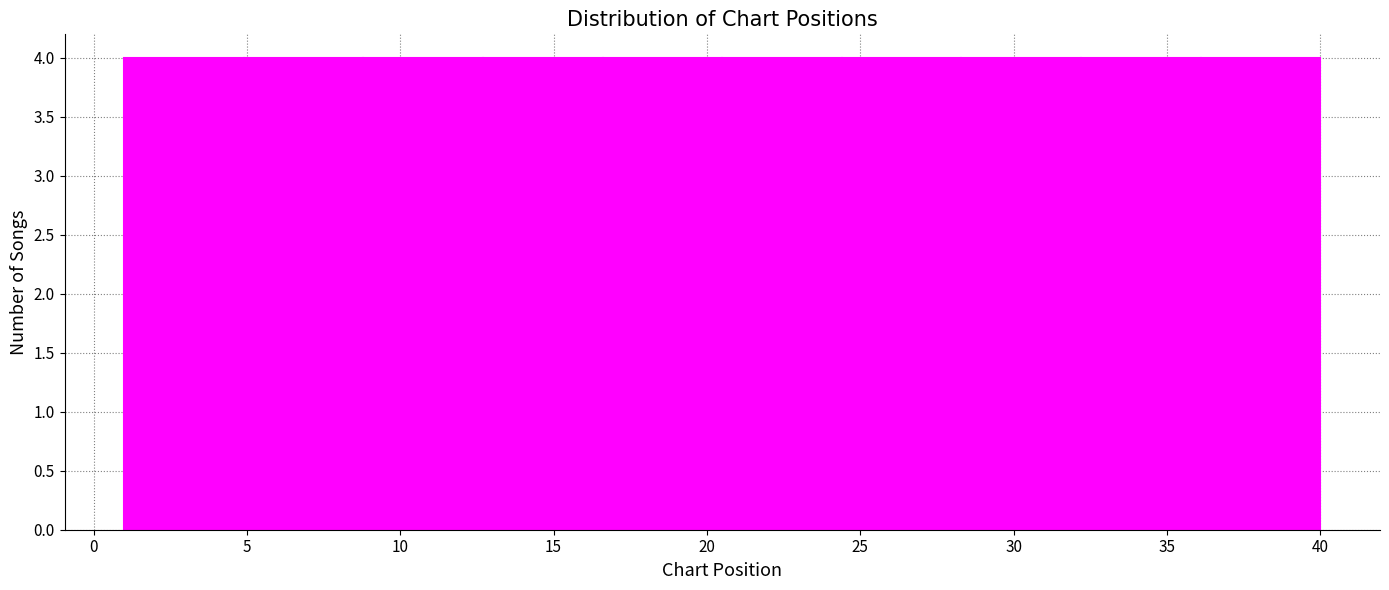

Reading left to right, transcribe this chart: for each bar, give the range it covers on the x-axis and its height. Neither the bar edges nor the heights are printed on the chart, so give them approximately, as read against the axes.

1.0 to 4.9: 4
4.9 to 8.8: 4
8.8 to 12.7: 4
12.7 to 16.6: 4
16.6 to 20.5: 4
20.5 to 24.4: 4
24.4 to 28.3: 4
28.3 to 32.2: 4
32.2 to 36.1: 4
36.1 to 40.0: 4